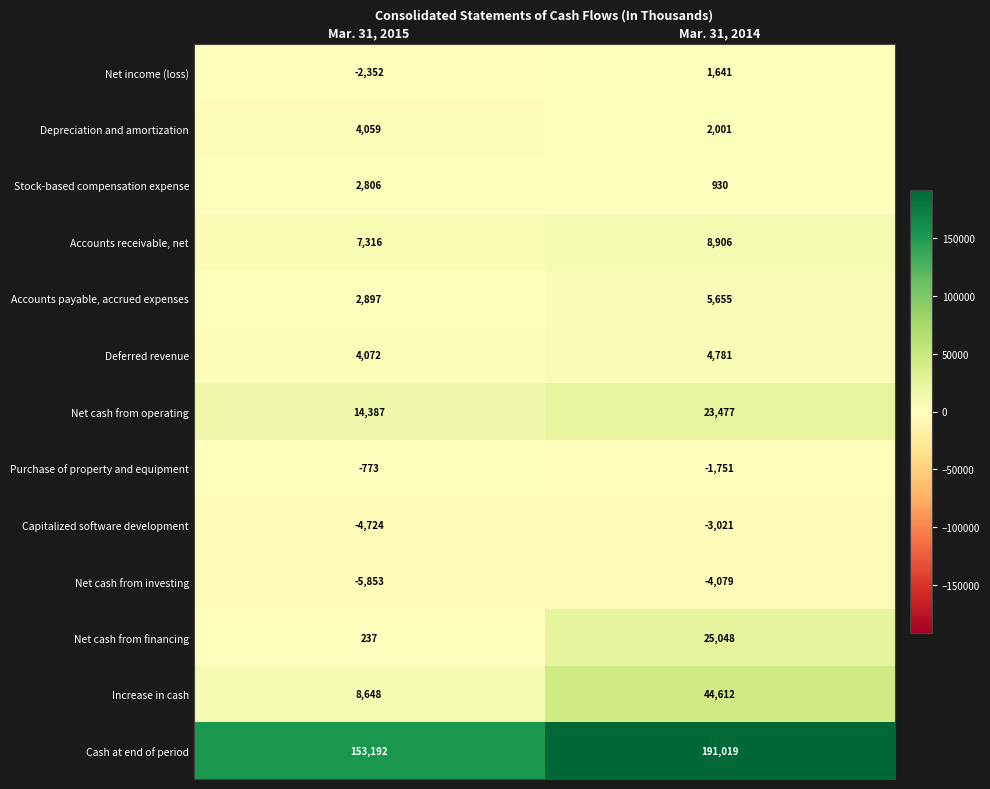

What is the minimum value shown in the chart?

-5853